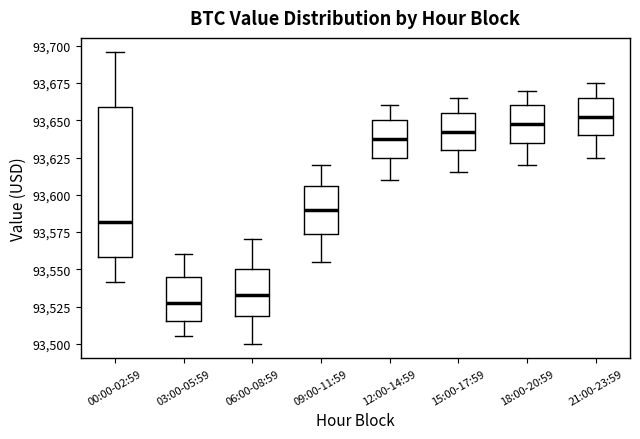

Where does the median line of the box for 00:00-02:59 sit on the y-axis? The values are not printed on the chart, so give them approximately, as read against the axis.

93580